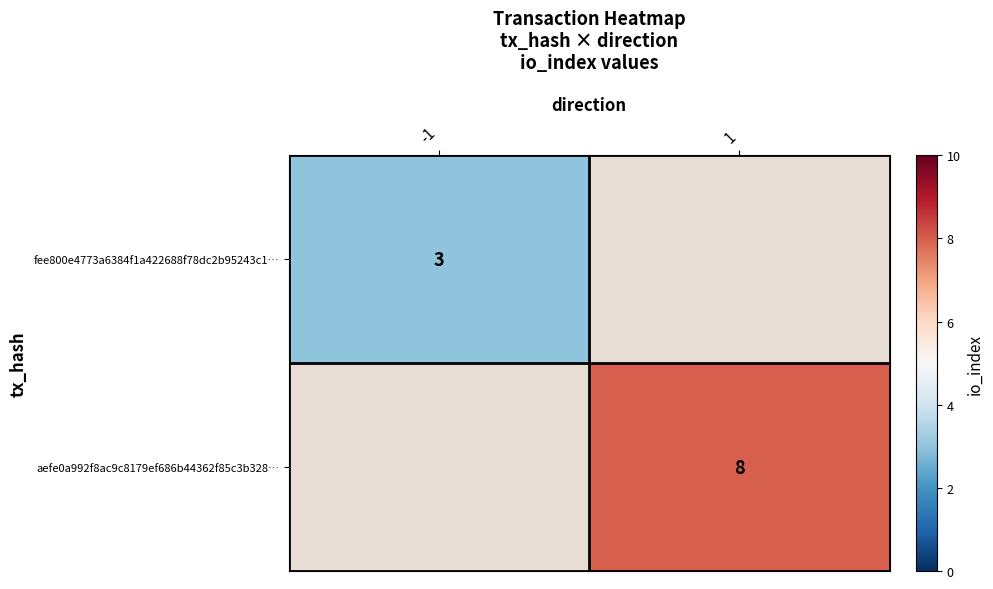

True or false: aefe0a992f8ac9c8179ef686b44362f85c3b328… has a value of 8 at 1.

True